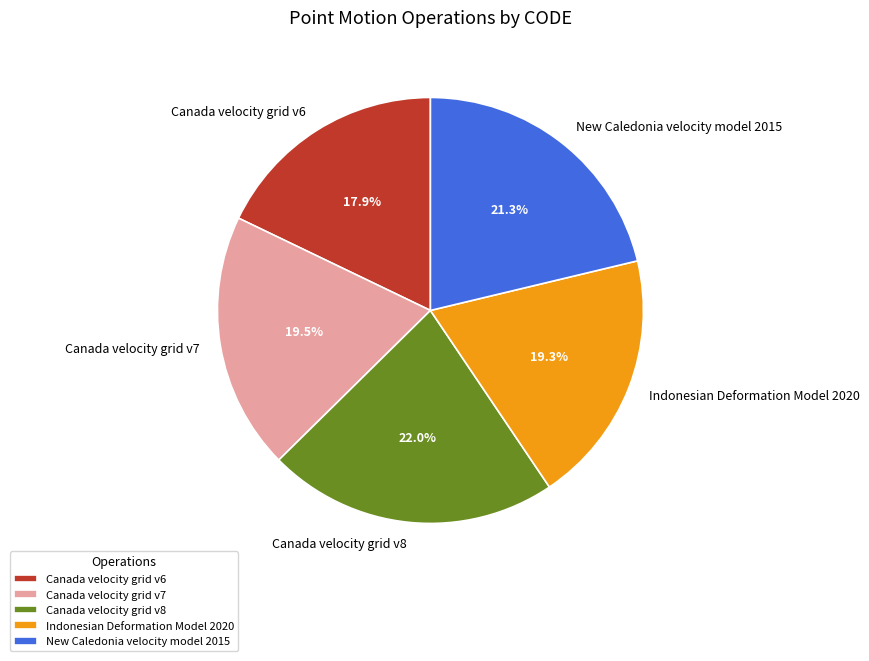

True or false: Canada velocity grid v6 accounts for 30% of the total.

False